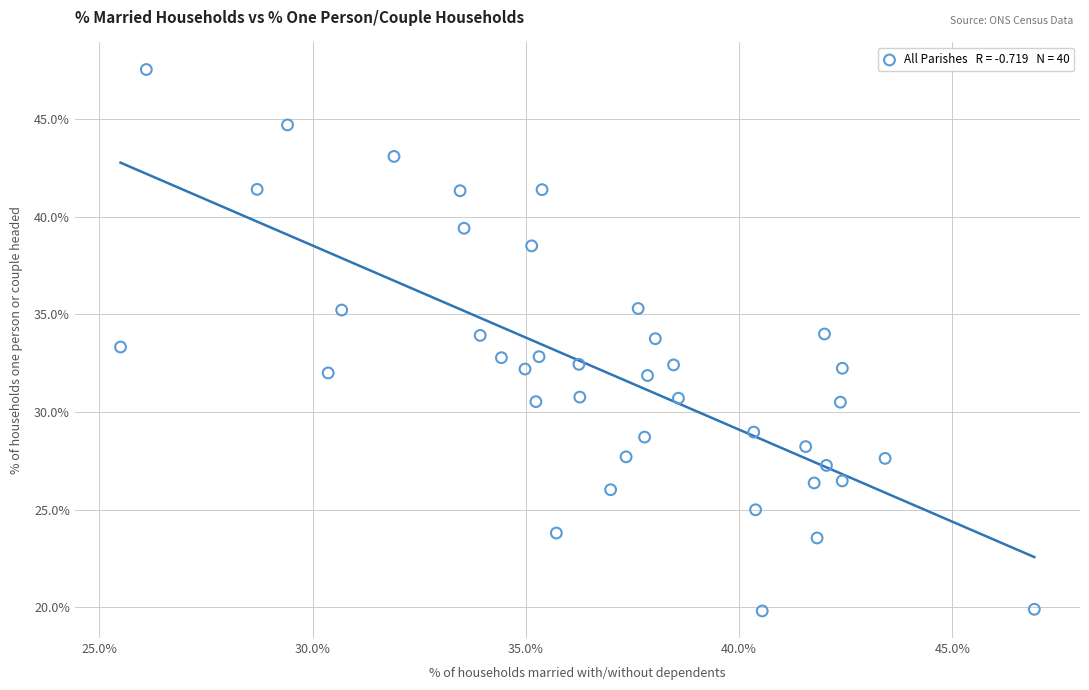

What is the range of X values (max minus min)?

21.4